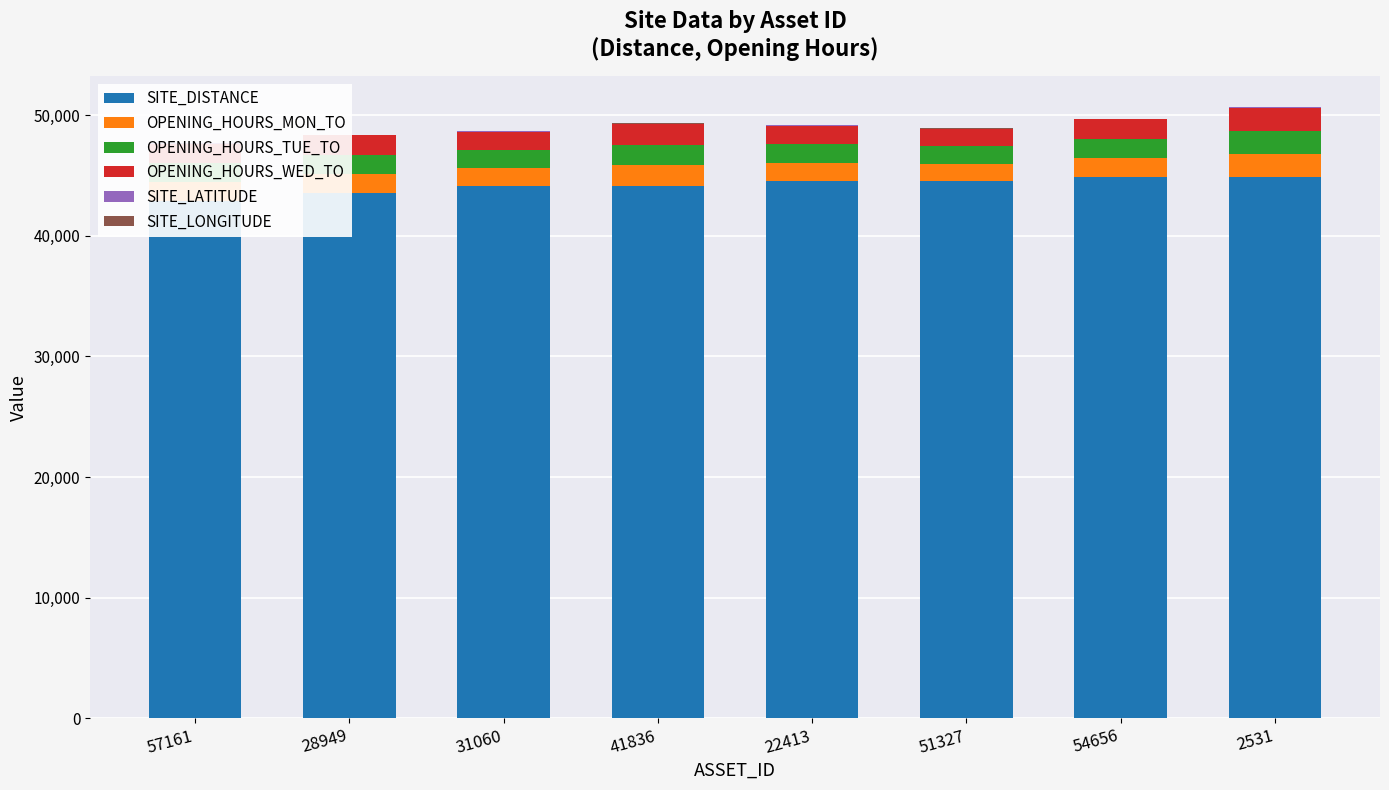

What is the sum of all SITE_LATITUDE values?

474.0